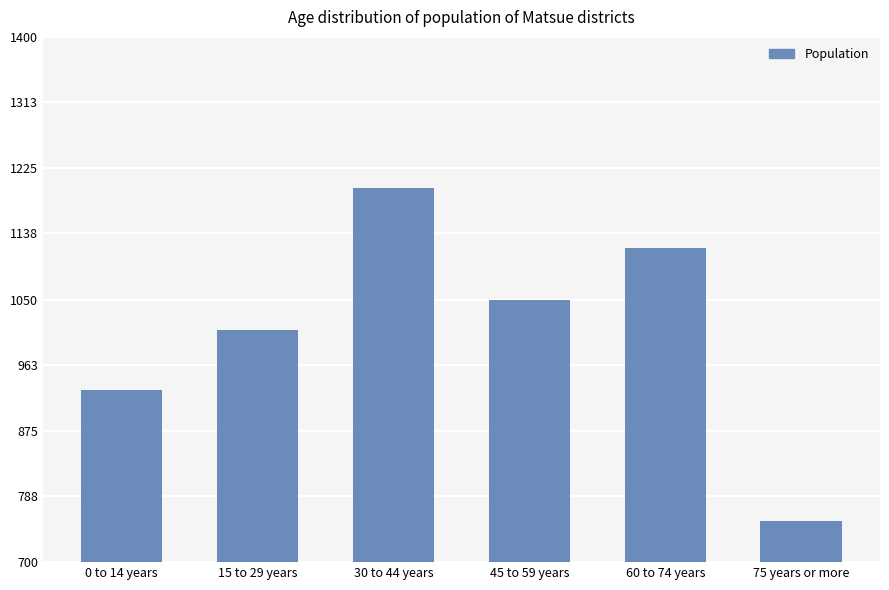

What is the difference between the maximum and second lowest values?

269